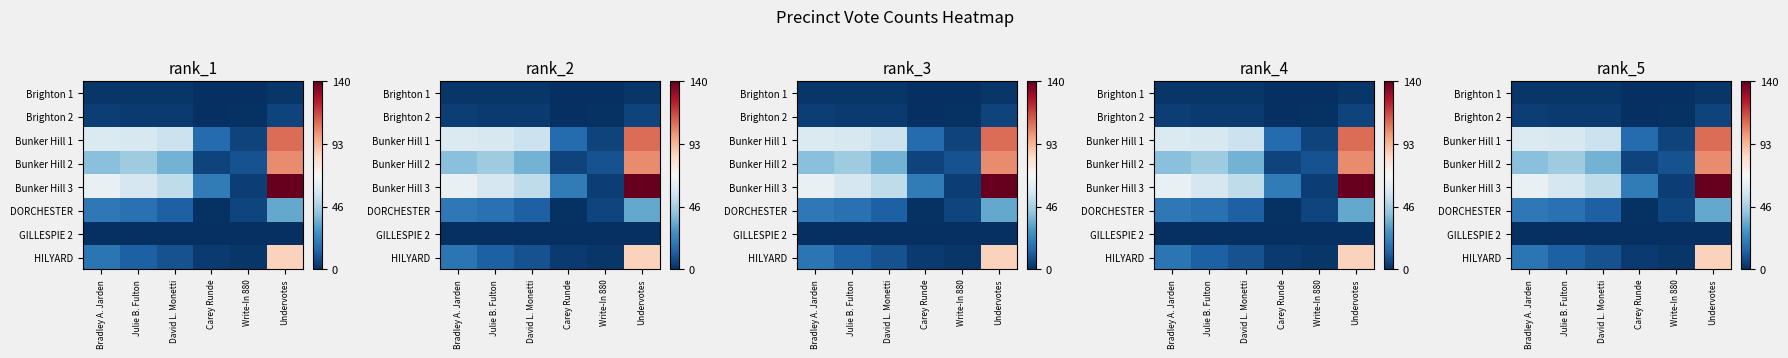

What is the sum of the HILYARD values at Undervotes and Write-In 880?

88